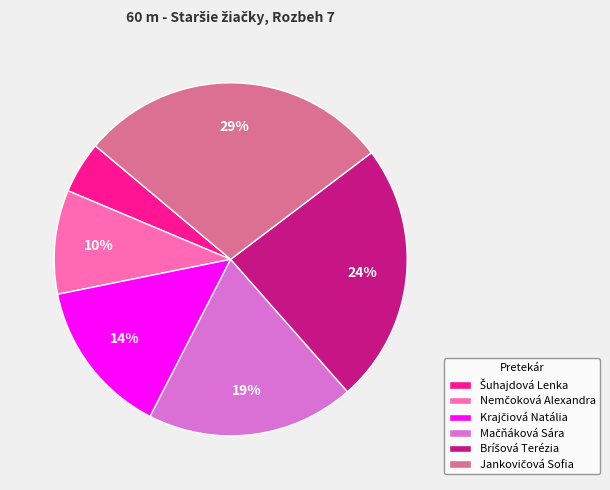

To the nearest percent, what is the average slice percentage?

17%